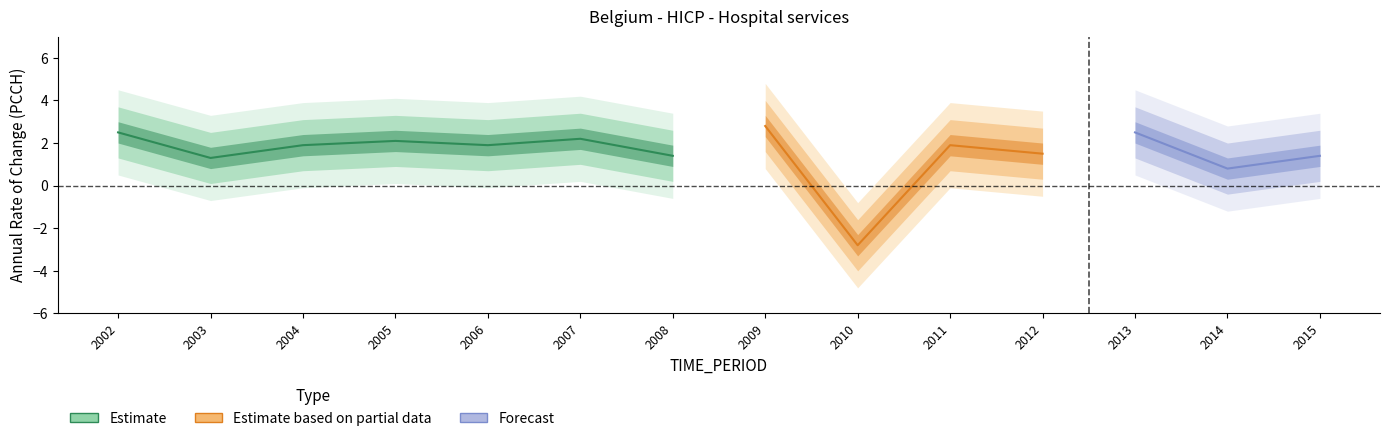

Where is the first local maximum?

2005